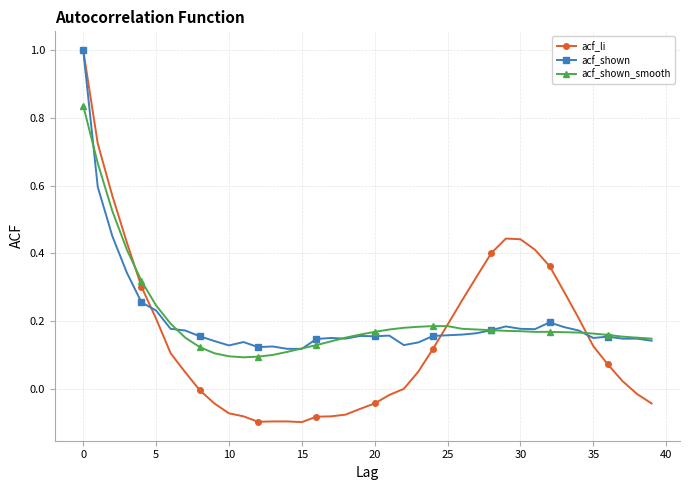

How many acf_shown_smooth values are between 0 and 1?

40